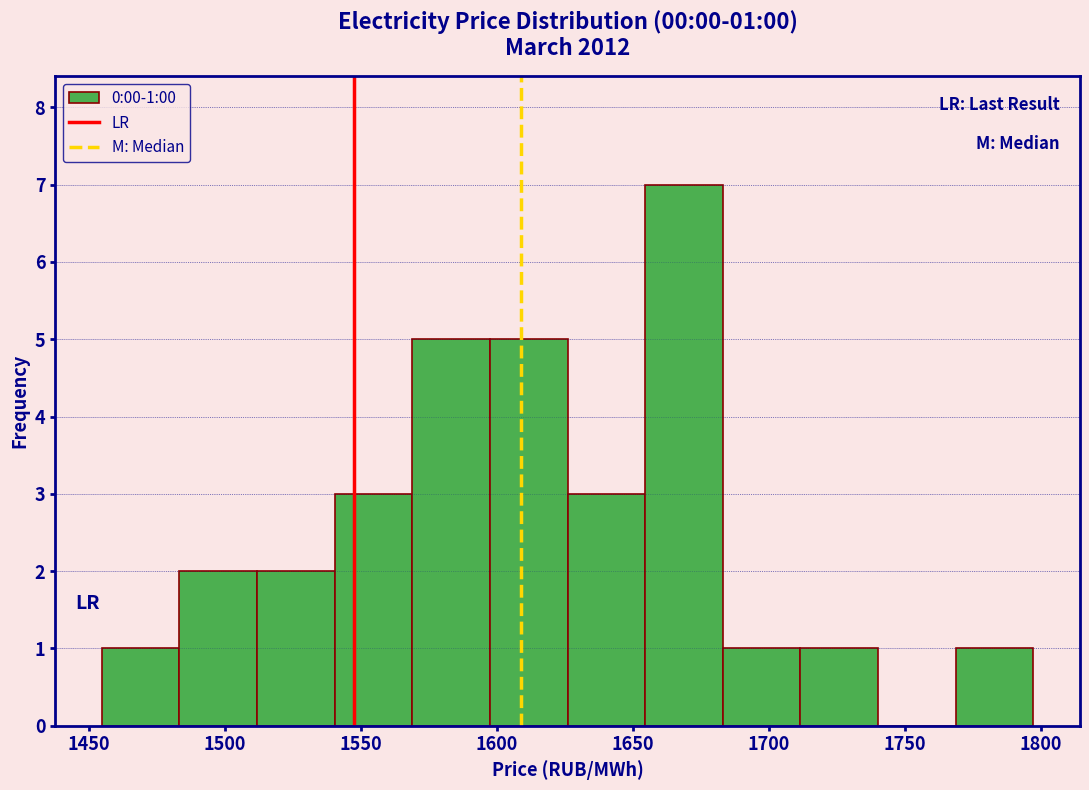

Over which range of the x-axis is the bar tallest?

1655 to 1685